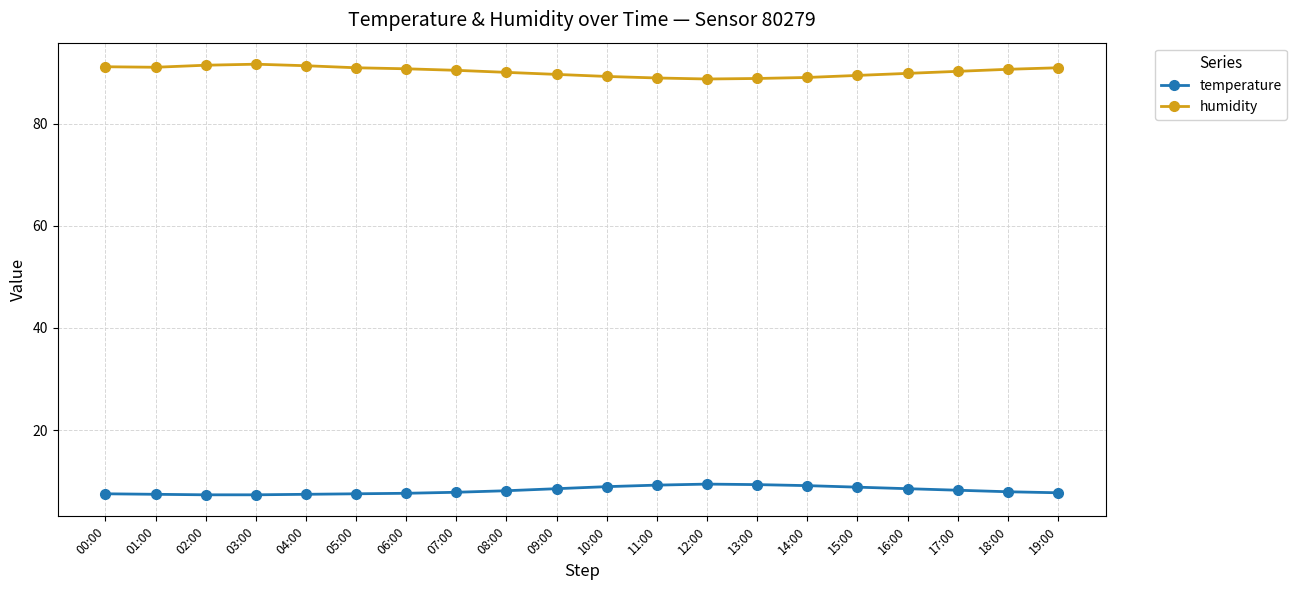

What is the sum of all humidity values?

1805.5